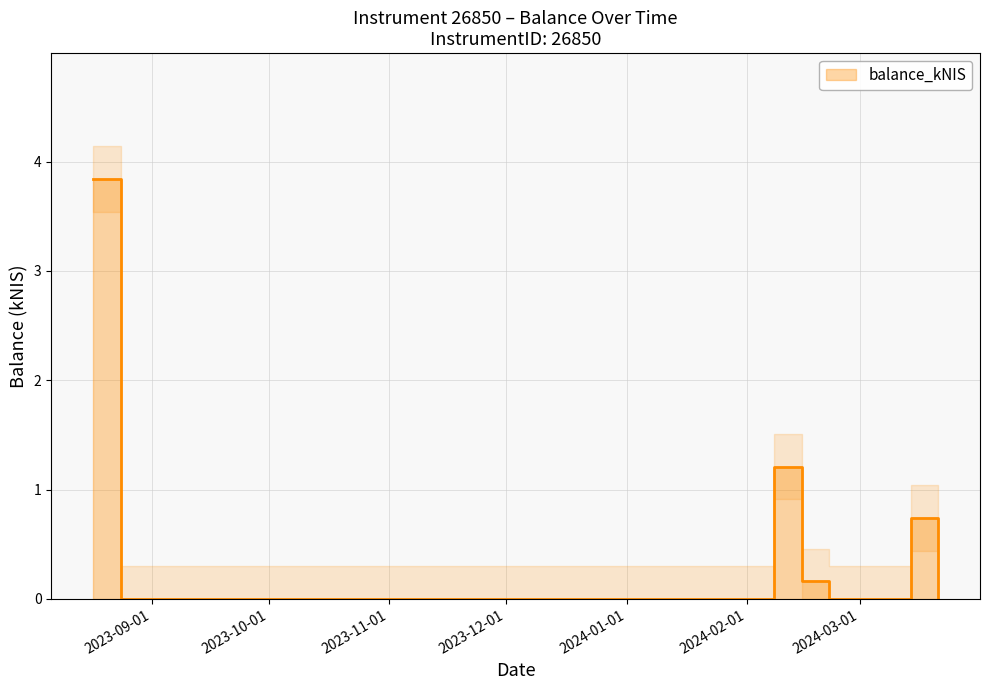

Reading left to right, list all the values displayed in this chart.

2023-08-17=3.8	2023-08-24=0.0	2024-02-08=1.2	2024-02-15=0.2	2024-02-22=0.0	2024-03-14=0.7	2024-03-21=0.0